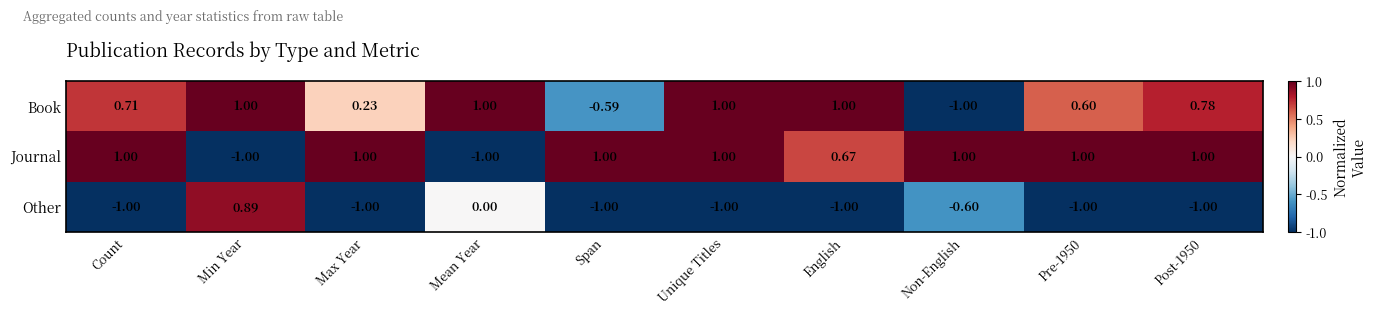

At which label is Journal closest to 0?

English